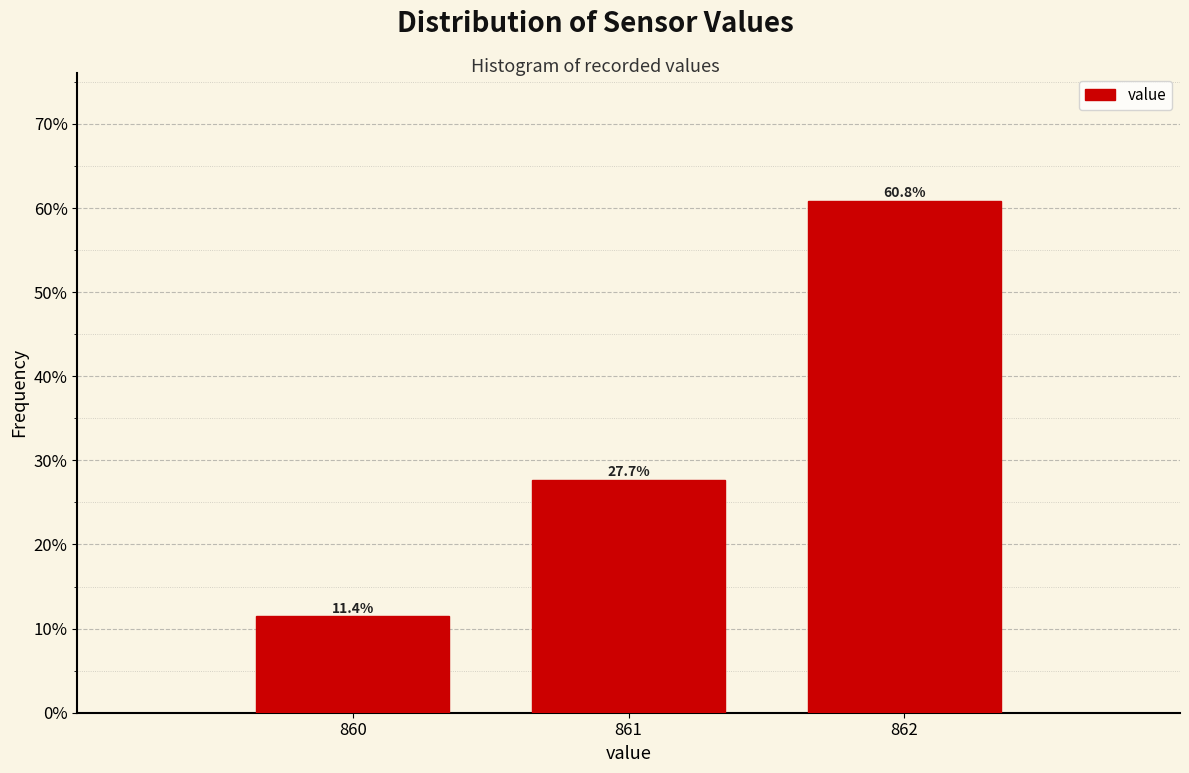

Reading left to right, what are all the values shown in this chart?

11.4	27.7	60.8